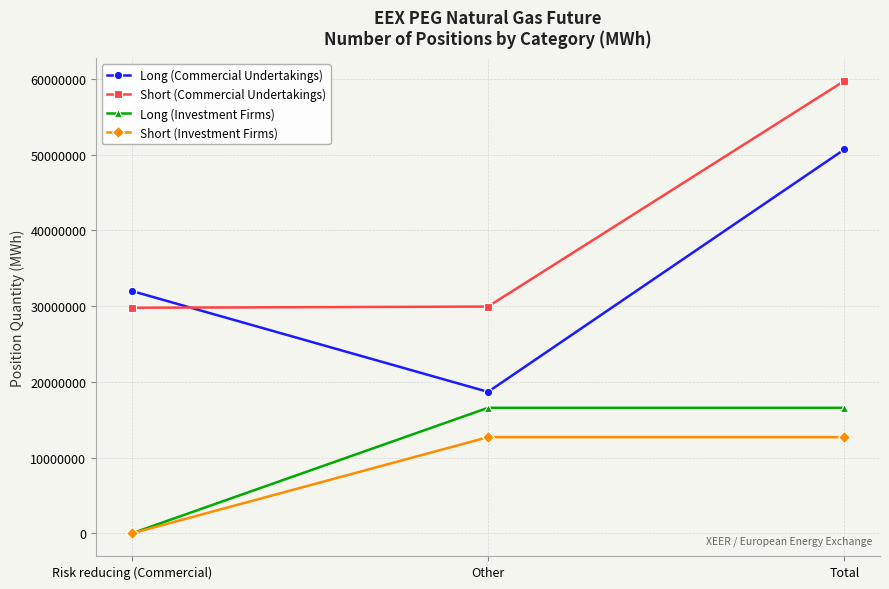

What is the sum of the Long (Commercial Undertakings) values at Risk reducing (Commercial) and Total?

82688253